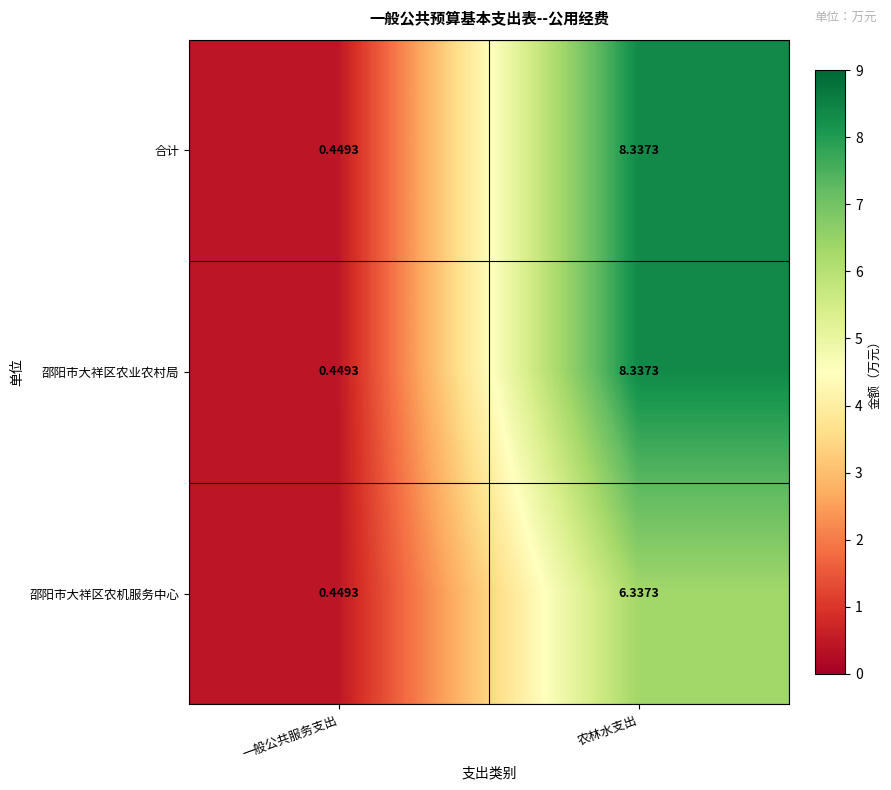

Which category has the highest value in the 邵阳市大祥区农业农村局 series?

农林水支出